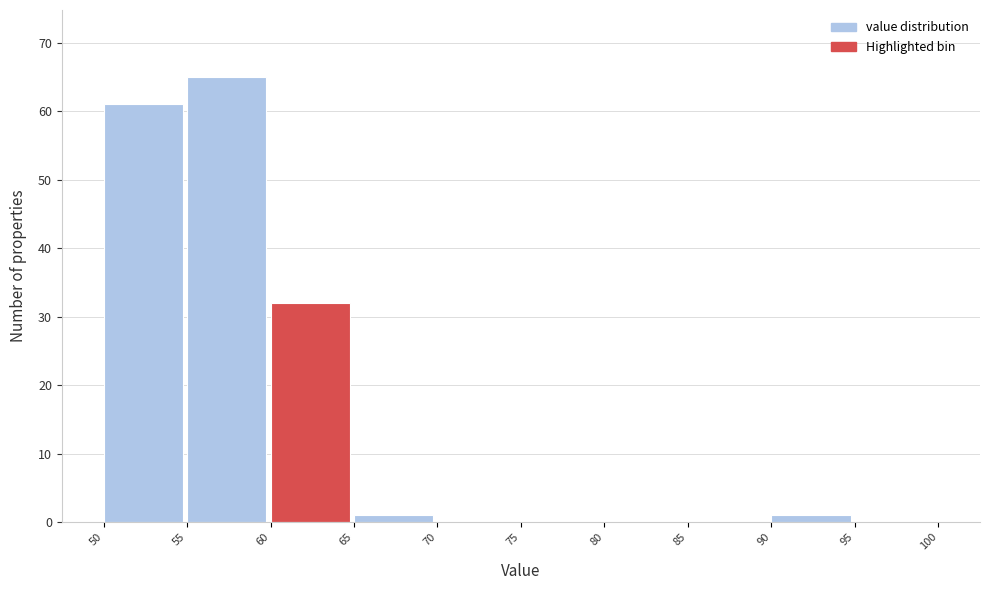

Reading left to right, transcribe this chart: for each bar, give the range it covers on the x-axis and its height. The values are not printed on the chart, so give them approximately, as read against the axis.

50 to 55: 61
55 to 60: 65
60 to 65: 32
65 to 70: 1
70 to 75: 0
75 to 80: 0
80 to 85: 0
85 to 90: 0
90 to 95: 1
95 to 100: 0